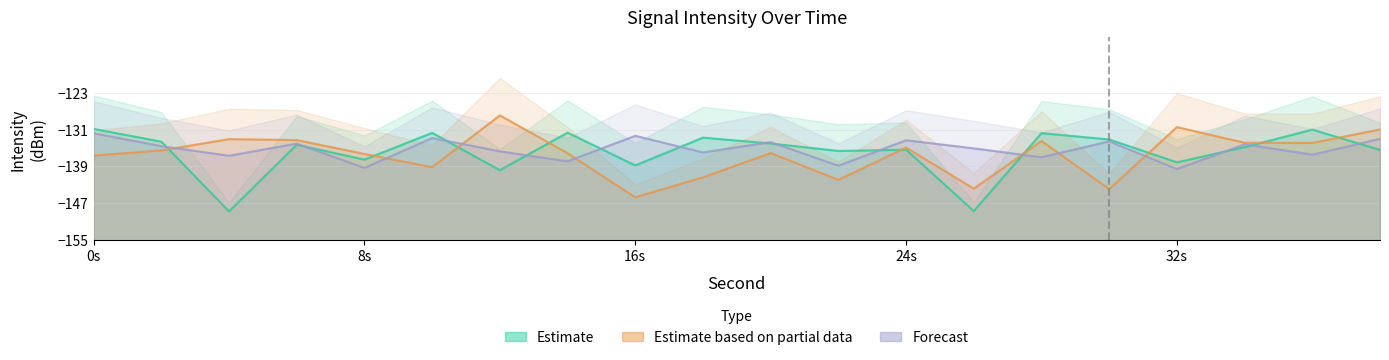

At which category does the chart reach its peak across all series?

12